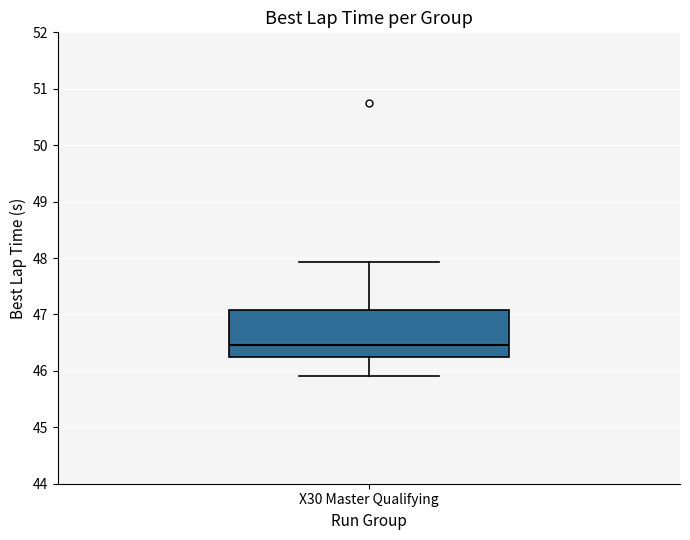

Where does the median line of the box for X30 Master Qualifying sit on the y-axis? The values are not printed on the chart, so give them approximately, as read against the axis.

46.5